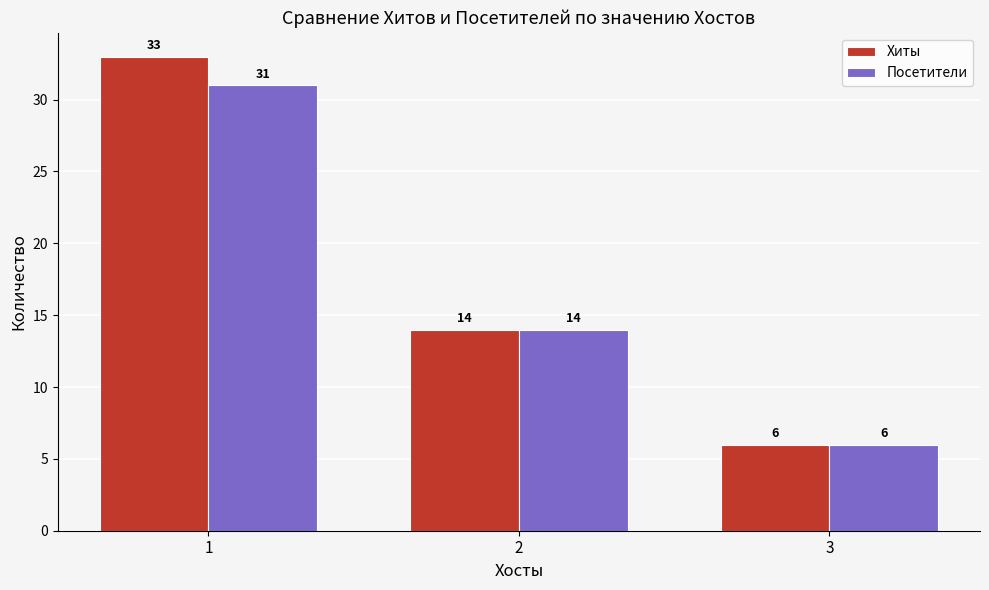

How many bars are there in total?

6